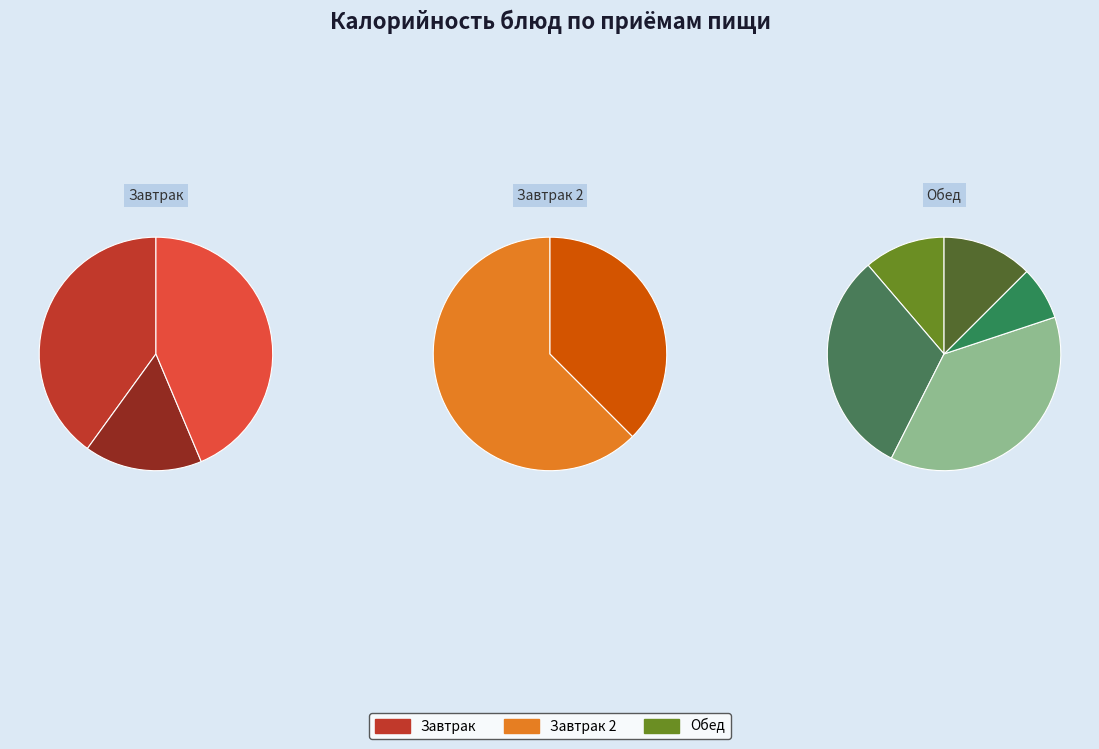

Which has a higher value, Суп картофельный с мясными фрикадельками or Какао с молоком?

Суп картофельный с мясными фрикадельками